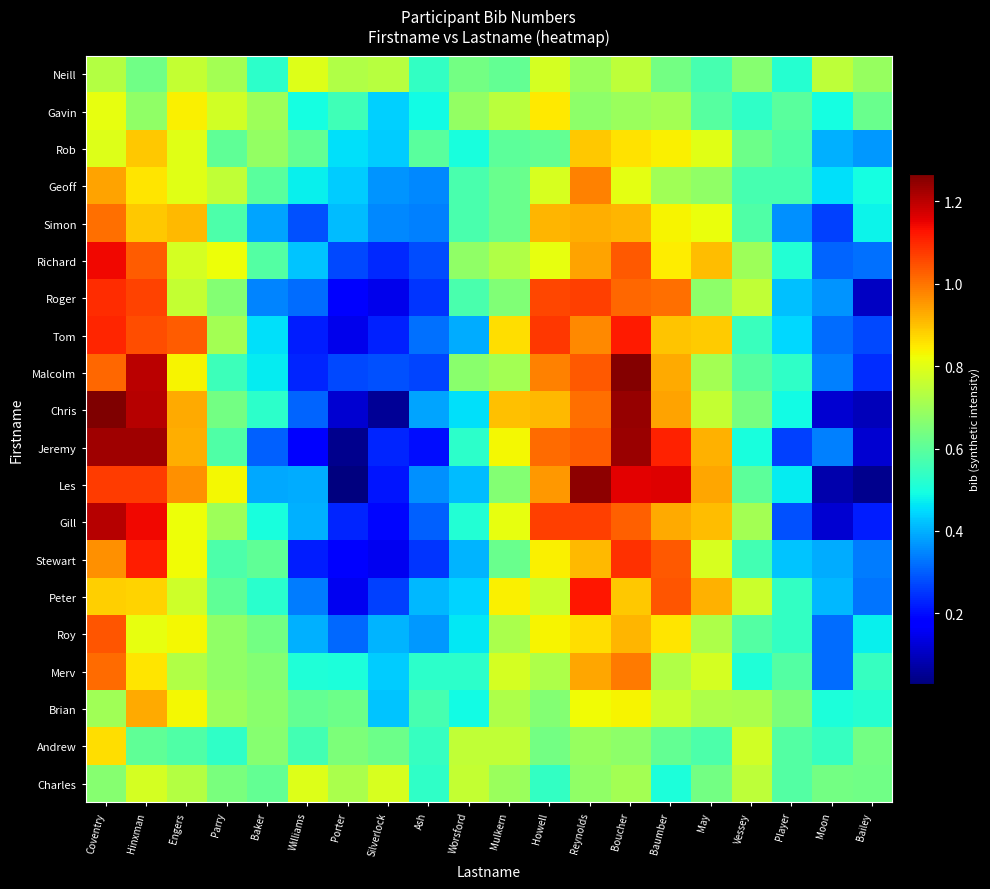

Reading left to right, transcribe all the data shown in this chart.

Neill: Coventry=0.7	Hinxman=0.6	Engers=0.8	Parry=0.7	Baker=0.5	Williams=0.8	Porter=0.7	Silverlock=0.7	Ash=0.5	Worsford=0.6	Mulkern=0.6	Howell=0.8	Reynolds=0.7	Boucher=0.7	Baumber=0.6	May=0.6	Vessey=0.7	Player=0.5	Moon=0.7	Bailey=0.7
Gavin: Coventry=0.8	Hinxman=0.7	Engers=0.8	Parry=0.8	Baker=0.7	Williams=0.5	Porter=0.6	Silverlock=0.4	Ash=0.5	Worsford=0.7	Mulkern=0.7	Howell=0.8	Reynolds=0.7	Boucher=0.7	Baumber=0.7	May=0.6	Vessey=0.5	Player=0.6	Moon=0.5	Bailey=0.6
Rob: Coventry=0.8	Hinxman=0.9	Engers=0.8	Parry=0.6	Baker=0.7	Williams=0.6	Porter=0.5	Silverlock=0.4	Ash=0.6	Worsford=0.5	Mulkern=0.6	Howell=0.6	Reynolds=0.9	Boucher=0.9	Baumber=0.8	May=0.8	Vessey=0.6	Player=0.6	Moon=0.4	Bailey=0.4
Geoff: Coventry=0.9	Hinxman=0.9	Engers=0.8	Parry=0.7	Baker=0.6	Williams=0.5	Porter=0.4	Silverlock=0.4	Ash=0.3	Worsford=0.6	Mulkern=0.6	Howell=0.8	Reynolds=1.0	Boucher=0.8	Baumber=0.7	May=0.7	Vessey=0.6	Player=0.6	Moon=0.5	Bailey=0.5
Simon: Coventry=1.0	Hinxman=0.9	Engers=0.9	Parry=0.6	Baker=0.4	Williams=0.3	Porter=0.4	Silverlock=0.3	Ash=0.3	Worsford=0.6	Mulkern=0.6	Howell=0.9	Reynolds=0.9	Boucher=0.9	Baumber=0.8	May=0.8	Vessey=0.6	Player=0.4	Moon=0.3	Bailey=0.5
Richard: Coventry=1.1	Hinxman=1.0	Engers=0.8	Parry=0.8	Baker=0.6	Williams=0.4	Porter=0.3	Silverlock=0.2	Ash=0.3	Worsford=0.7	Mulkern=0.7	Howell=0.8	Reynolds=0.9	Boucher=1.0	Baumber=0.8	May=0.9	Vessey=0.7	Player=0.5	Moon=0.3	Bailey=0.3
Roger: Coventry=1.1	Hinxman=1.1	Engers=0.8	Parry=0.7	Baker=0.3	Williams=0.3	Porter=0.2	Silverlock=0.1	Ash=0.2	Worsford=0.6	Mulkern=0.7	Howell=1.1	Reynolds=1.1	Boucher=1.0	Baumber=1.0	May=0.7	Vessey=0.8	Player=0.4	Moon=0.4	Bailey=0.1
Tom: Coventry=1.1	Hinxman=1.0	Engers=1.0	Parry=0.7	Baker=0.5	Williams=0.2	Porter=0.1	Silverlock=0.2	Ash=0.3	Worsford=0.4	Mulkern=0.9	Howell=1.1	Reynolds=1.0	Boucher=1.1	Baumber=0.9	May=0.9	Vessey=0.5	Player=0.4	Moon=0.3	Bailey=0.3
Malcolm: Coventry=1.0	Hinxman=1.2	Engers=0.8	Parry=0.6	Baker=0.5	Williams=0.2	Porter=0.3	Silverlock=0.3	Ash=0.3	Worsford=0.7	Mulkern=0.7	Howell=1.0	Reynolds=1.0	Boucher=1.3	Baumber=0.9	May=0.7	Vessey=0.6	Player=0.5	Moon=0.3	Bailey=0.2
Chris: Coventry=1.3	Hinxman=1.2	Engers=0.9	Parry=0.6	Baker=0.5	Williams=0.3	Porter=0.1	Silverlock=0.1	Ash=0.4	Worsford=0.5	Mulkern=0.9	Howell=0.9	Reynolds=1.0	Boucher=1.2	Baumber=0.9	May=0.8	Vessey=0.6	Player=0.5	Moon=0.1	Bailey=0.1
Jeremy: Coventry=1.2	Hinxman=1.2	Engers=0.9	Parry=0.6	Baker=0.3	Williams=0.2	Porter=0.0	Silverlock=0.2	Ash=0.2	Worsford=0.5	Mulkern=0.8	Howell=1.0	Reynolds=1.0	Boucher=1.2	Baumber=1.1	May=0.9	Vessey=0.5	Player=0.3	Moon=0.3	Bailey=0.1
Les: Coventry=1.1	Hinxman=1.1	Engers=1.0	Parry=0.8	Baker=0.4	Williams=0.4	Porter=0.0	Silverlock=0.2	Ash=0.4	Worsford=0.4	Mulkern=0.7	Howell=1.0	Reynolds=1.2	Boucher=1.2	Baumber=1.2	May=0.9	Vessey=0.6	Player=0.5	Moon=0.1	Bailey=0.0
Gill: Coventry=1.2	Hinxman=1.1	Engers=0.8	Parry=0.7	Baker=0.5	Williams=0.4	Porter=0.2	Silverlock=0.2	Ash=0.3	Worsford=0.5	Mulkern=0.8	Howell=1.1	Reynolds=1.1	Boucher=1.0	Baumber=0.9	May=0.9	Vessey=0.7	Player=0.3	Moon=0.1	Bailey=0.2
Stewart: Coventry=1.0	Hinxman=1.1	Engers=0.8	Parry=0.6	Baker=0.6	Williams=0.2	Porter=0.2	Silverlock=0.2	Ash=0.3	Worsford=0.4	Mulkern=0.6	Howell=0.8	Reynolds=0.9	Boucher=1.1	Baumber=1.0	May=0.8	Vessey=0.6	Player=0.4	Moon=0.4	Bailey=0.3
Peter: Coventry=0.9	Hinxman=0.9	Engers=0.8	Parry=0.6	Baker=0.5	Williams=0.3	Porter=0.2	Silverlock=0.3	Ash=0.4	Worsford=0.4	Mulkern=0.8	Howell=0.8	Reynolds=1.1	Boucher=0.9	Baumber=1.0	May=0.9	Vessey=0.8	Player=0.5	Moon=0.4	Bailey=0.3
Roy: Coventry=1.0	Hinxman=0.8	Engers=0.8	Parry=0.7	Baker=0.6	Williams=0.4	Porter=0.3	Silverlock=0.4	Ash=0.4	Worsford=0.5	Mulkern=0.7	Howell=0.8	Reynolds=0.9	Boucher=0.9	Baumber=0.9	May=0.7	Vessey=0.6	Player=0.5	Moon=0.3	Bailey=0.5
Merv: Coventry=1.0	Hinxman=0.9	Engers=0.7	Parry=0.7	Baker=0.7	Williams=0.5	Porter=0.5	Silverlock=0.4	Ash=0.5	Worsford=0.5	Mulkern=0.8	Howell=0.7	Reynolds=0.9	Boucher=1.0	Baumber=0.7	May=0.8	Vessey=0.5	Player=0.6	Moon=0.3	Bailey=0.5
Brian: Coventry=0.7	Hinxman=0.9	Engers=0.8	Parry=0.7	Baker=0.7	Williams=0.6	Porter=0.6	Silverlock=0.4	Ash=0.6	Worsford=0.5	Mulkern=0.7	Howell=0.7	Reynolds=0.8	Boucher=0.8	Baumber=0.8	May=0.7	Vessey=0.7	Player=0.7	Moon=0.5	Bailey=0.5
Andrew: Coventry=0.9	Hinxman=0.6	Engers=0.6	Parry=0.5	Baker=0.7	Williams=0.6	Porter=0.7	Silverlock=0.6	Ash=0.5	Worsford=0.7	Mulkern=0.7	Howell=0.6	Reynolds=0.7	Boucher=0.7	Baumber=0.6	May=0.6	Vessey=0.8	Player=0.6	Moon=0.5	Bailey=0.6
Charles: Coventry=0.7	Hinxman=0.8	Engers=0.7	Parry=0.6	Baker=0.6	Williams=0.8	Porter=0.7	Silverlock=0.8	Ash=0.5	Worsford=0.8	Mulkern=0.7	Howell=0.5	Reynolds=0.7	Boucher=0.7	Baumber=0.5	May=0.6	Vessey=0.7	Player=0.6	Moon=0.6	Bailey=0.6